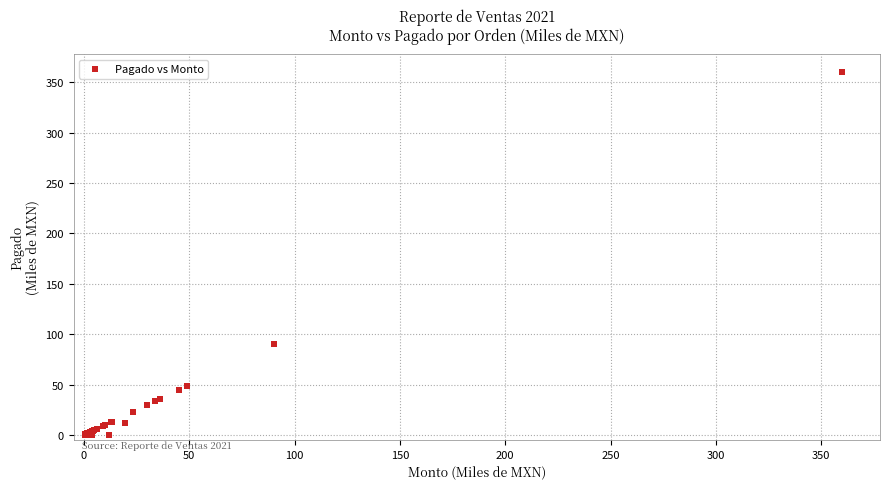

What Y value in the scatter plot is closest to 180?

90.0